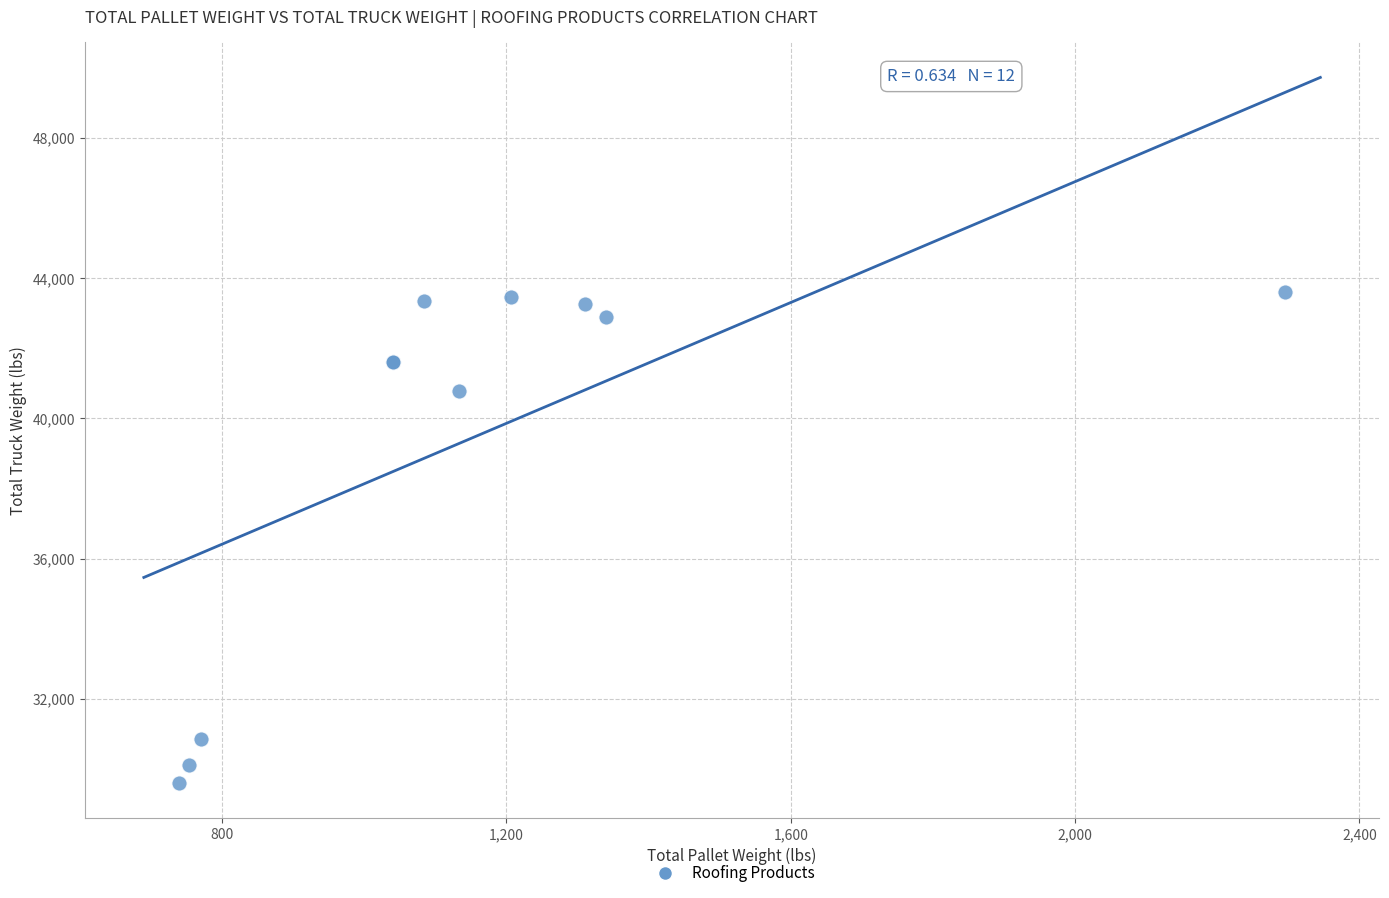

What Y value in the scatter plot is closest to 36602?

40788